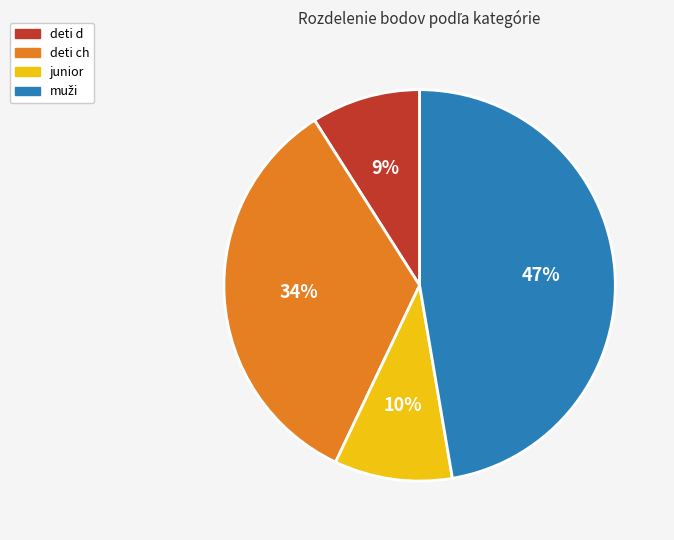

To the nearest percent, what is the difference between the largest and smallest slice percentages?

38%